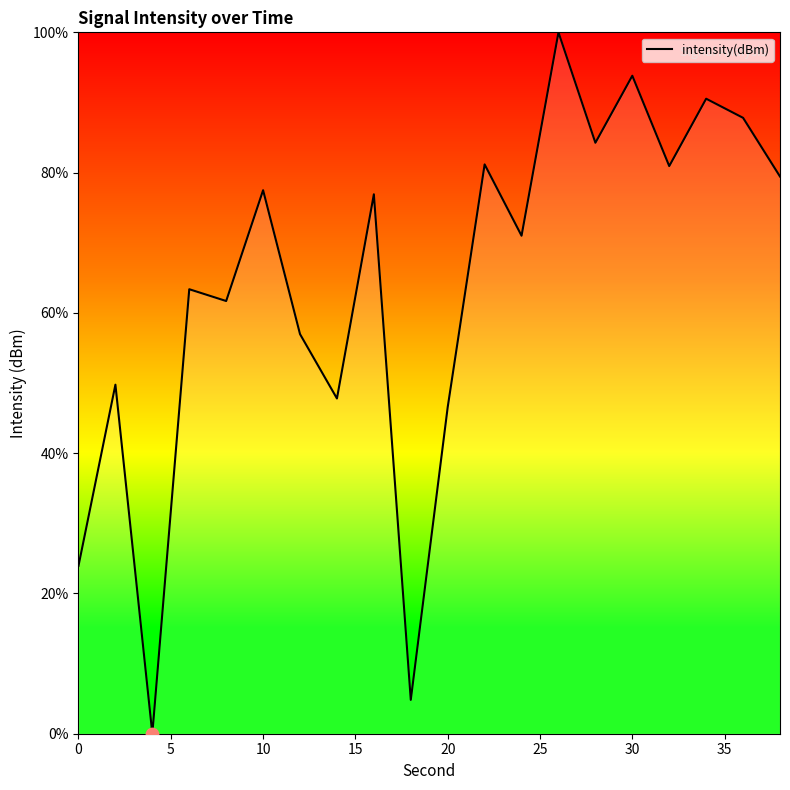

What is the difference between the maximum and minimum values?

100.0